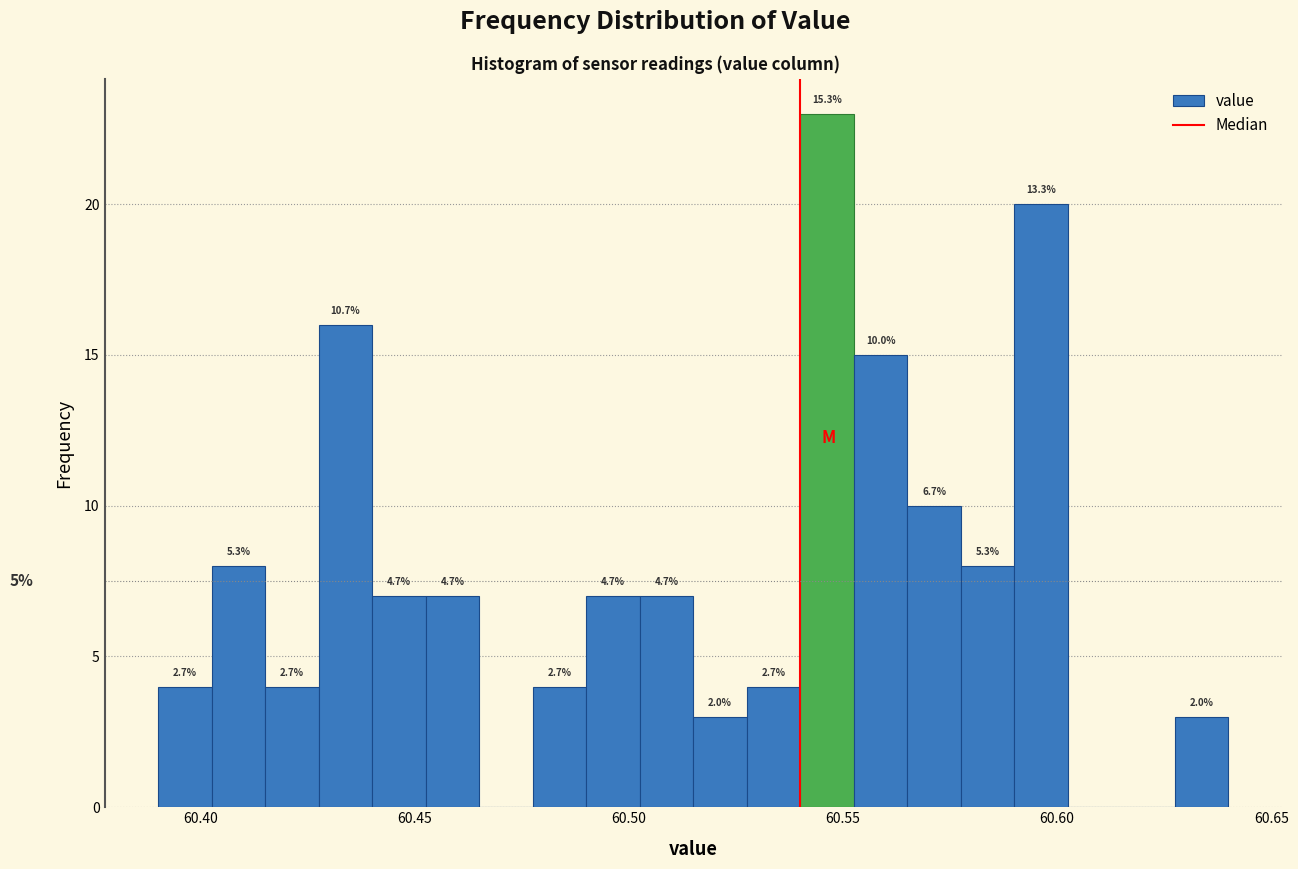

Read against the x-axis, roughly where is the centre of the tallest bar?

60.545